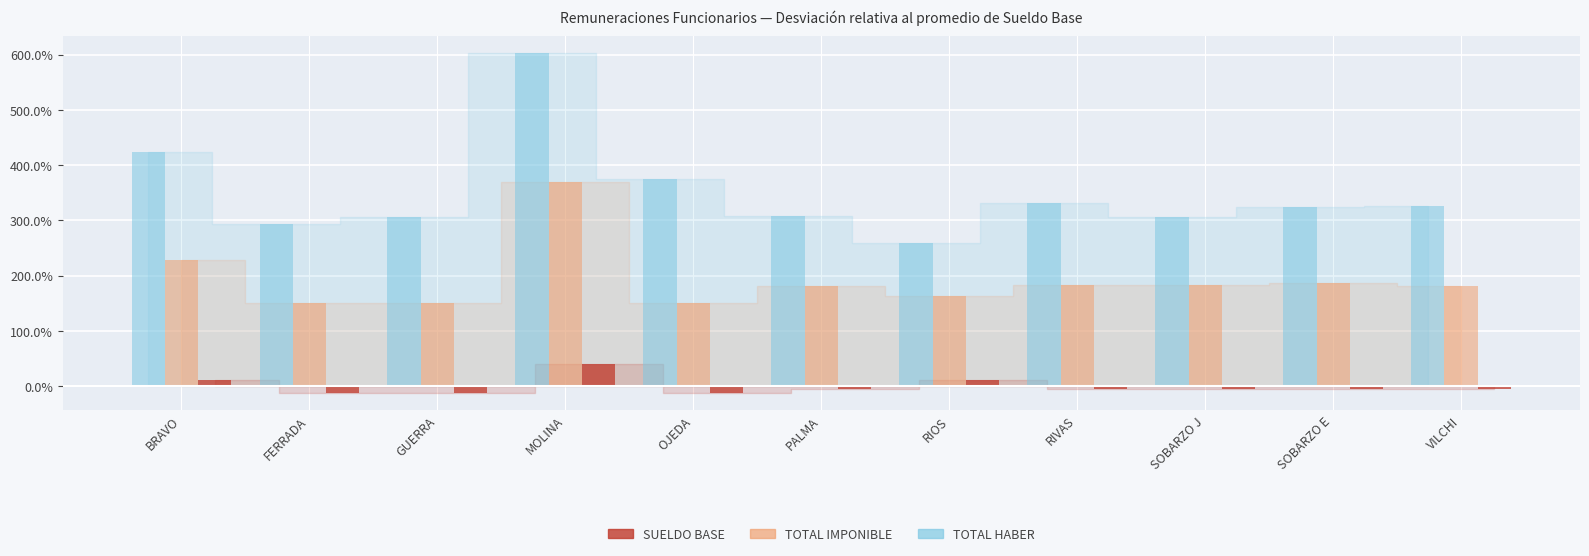

What is the smallest value displayed?

-12.0